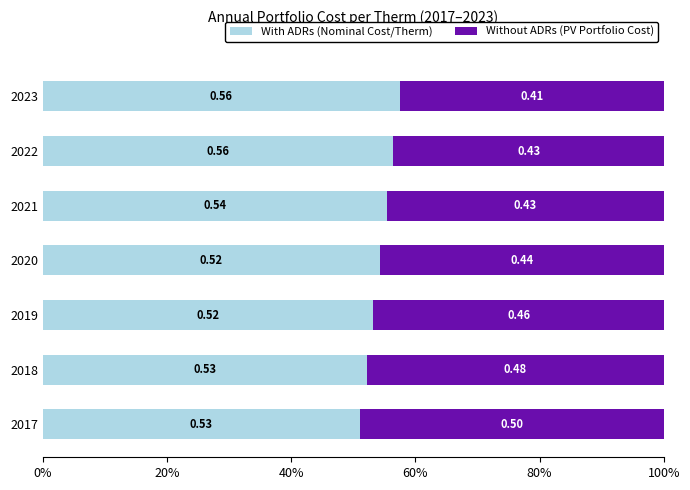

What is the sum of all With ADRs (Nominal Cost/Therm) values?

3.8